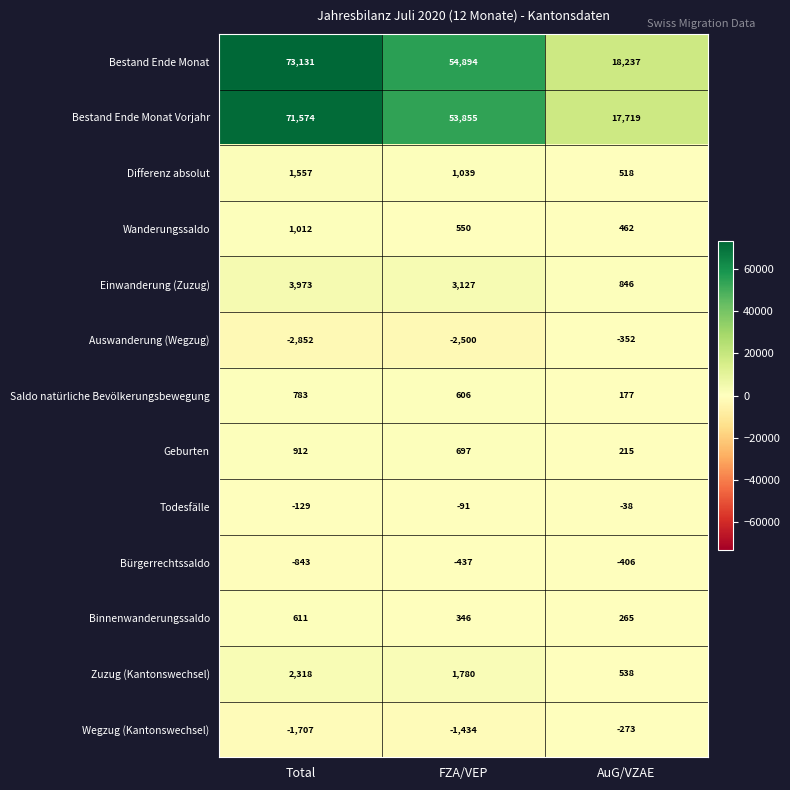

What is the total value across all series at Total?

150340